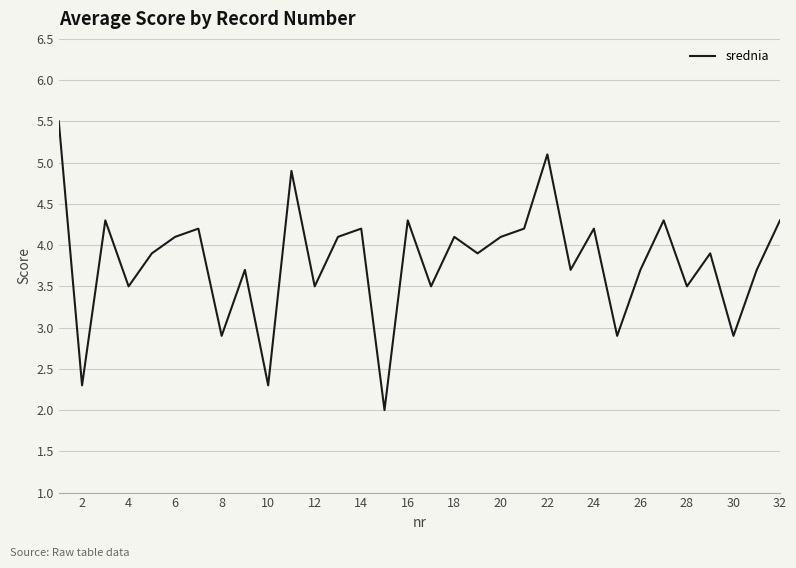

What is the sum of all values?

121.7